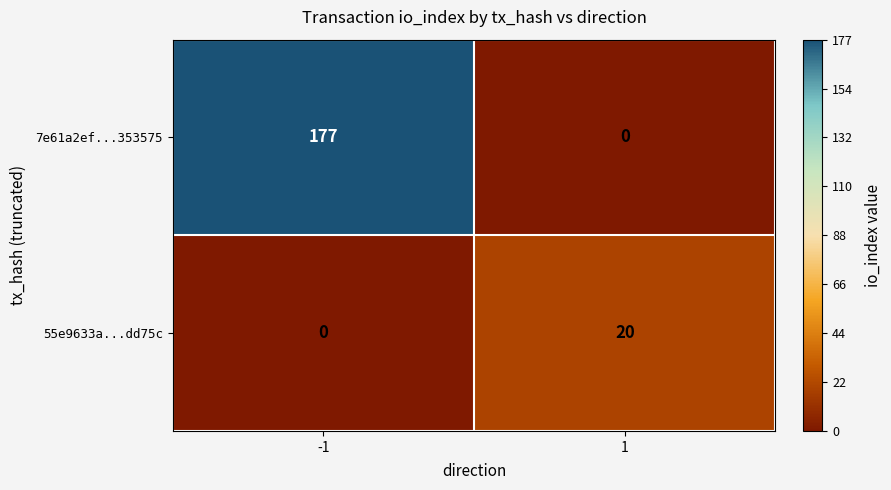

How many distinct data groups are displayed?

2